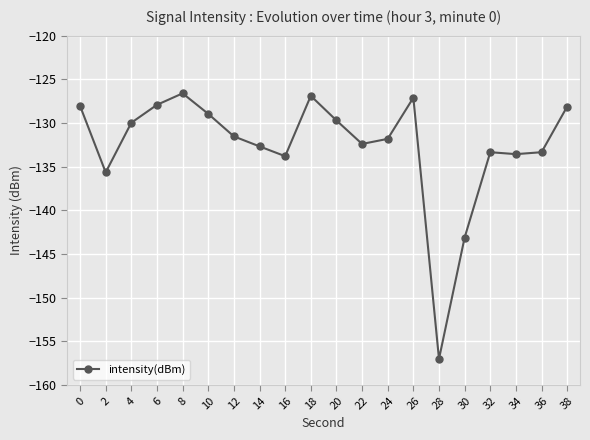

The value at 12 is -31.6. True or false?

False